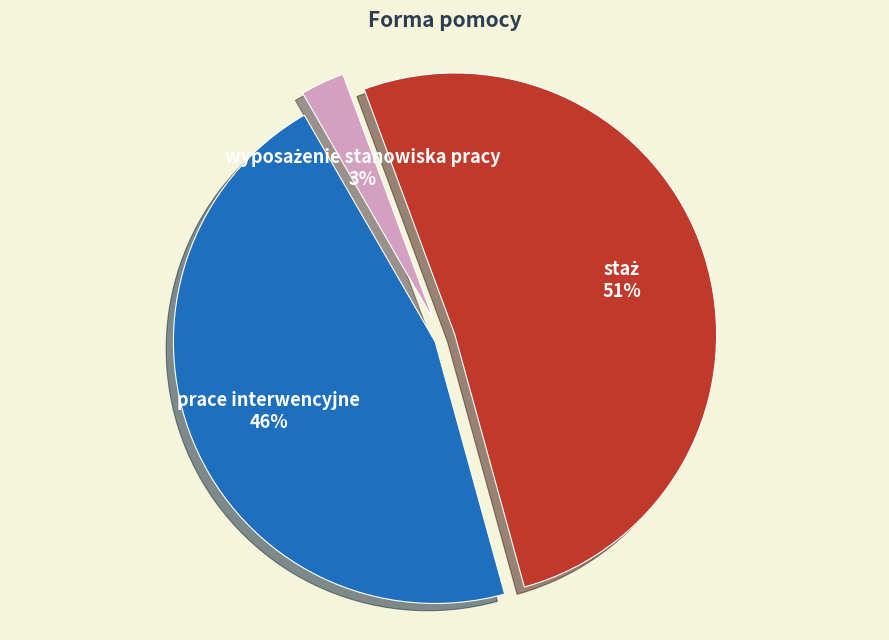

To the nearest percent, what portion does prace interwencyjne represent?

46%